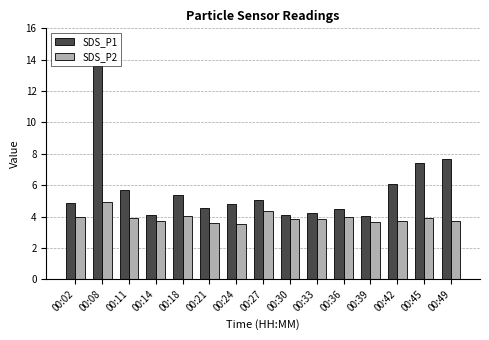

Rank the series at 00:39 from highest to lowest value.

SDS_P1, SDS_P2